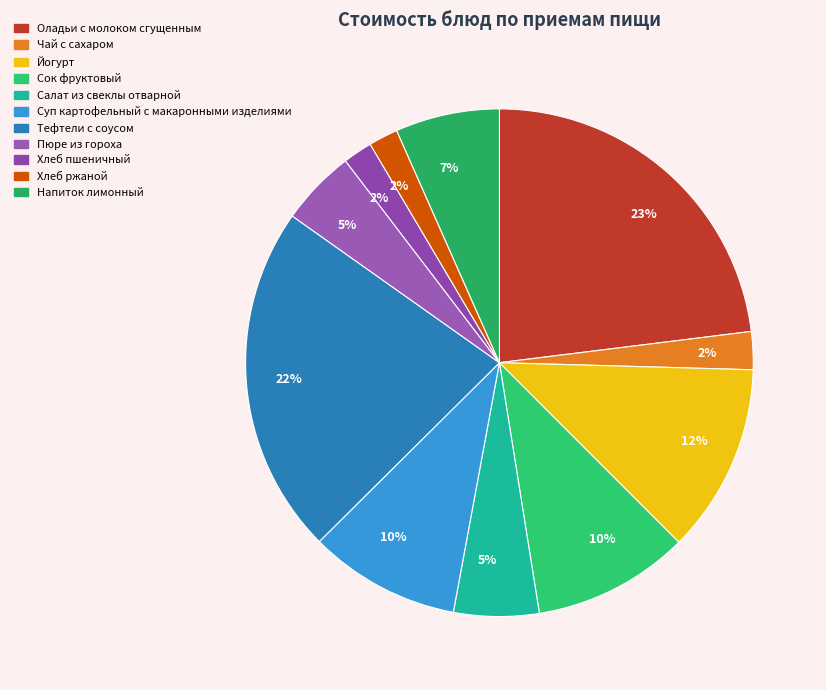

To the nearest percent, what is the difference between the largest and smallest slice percentages?

21%